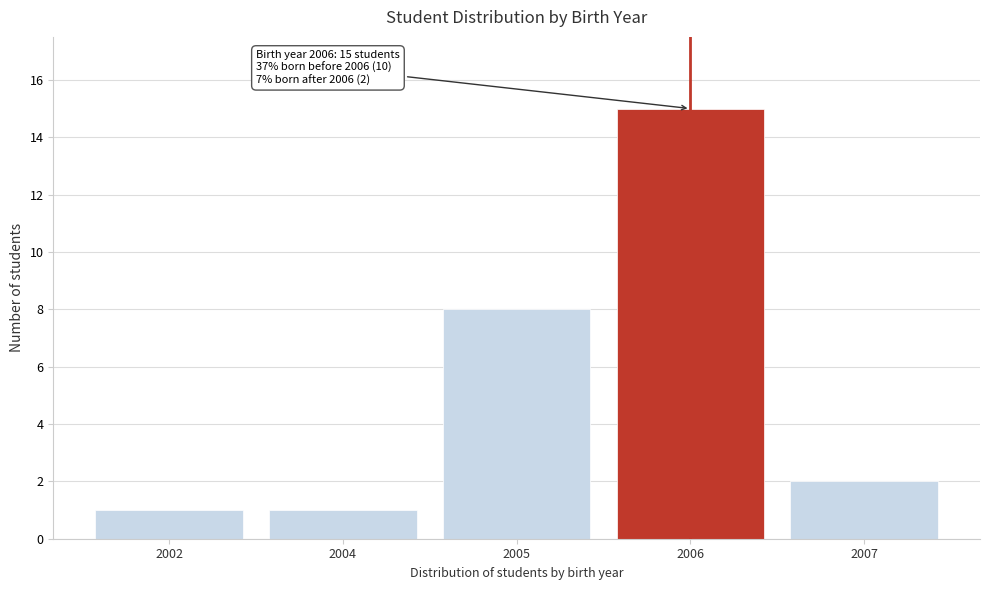

Reading right to left, what are all the values shown in this chart?

2007=2	2006=15	2005=8	2004=1	2002=1